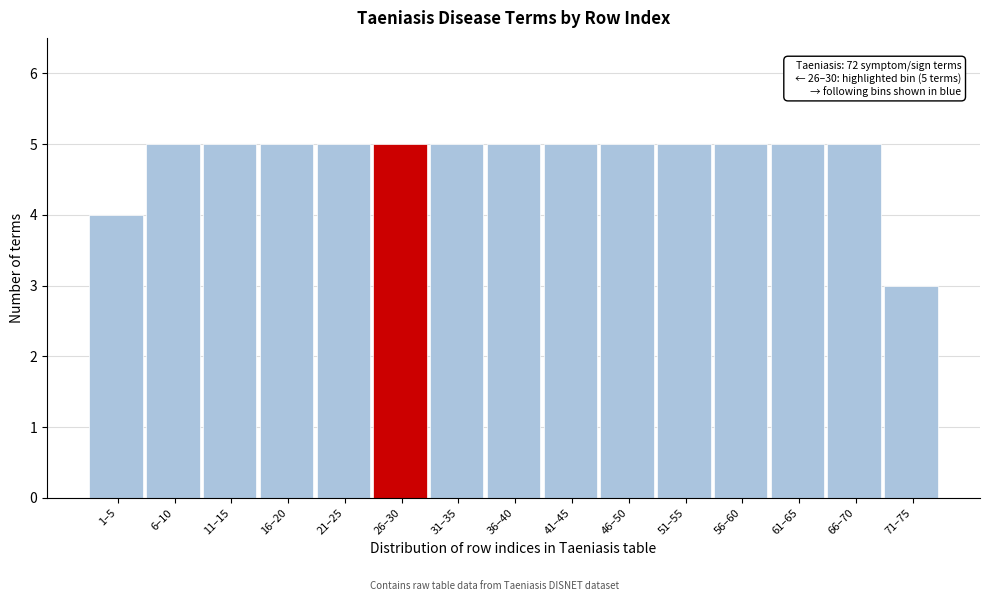

Reading left to right, list all the values displayed in this chart.

1–5=4	6–10=5	11–15=5	16–20=5	21–25=5	26–30=5	31–35=5	36–40=5	41–45=5	46–50=5	51–55=5	56–60=5	61–65=5	66–70=5	71–75=3